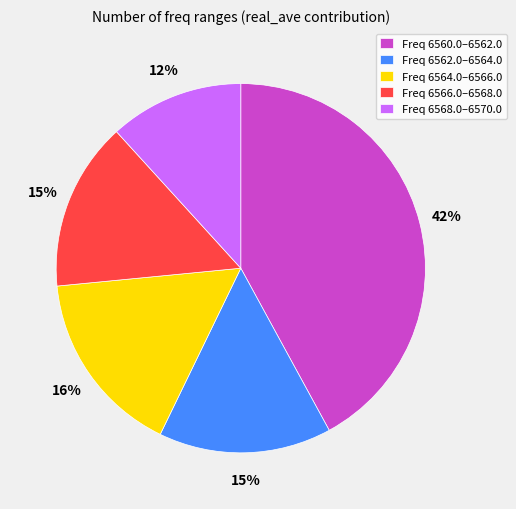

To the nearest percent, what is the average slice percentage?

20%